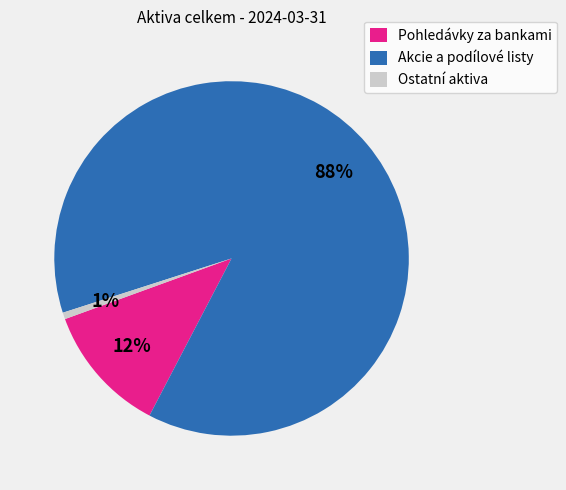

True or false: Akcie a podílové listy accounts for 79% of the total.

False